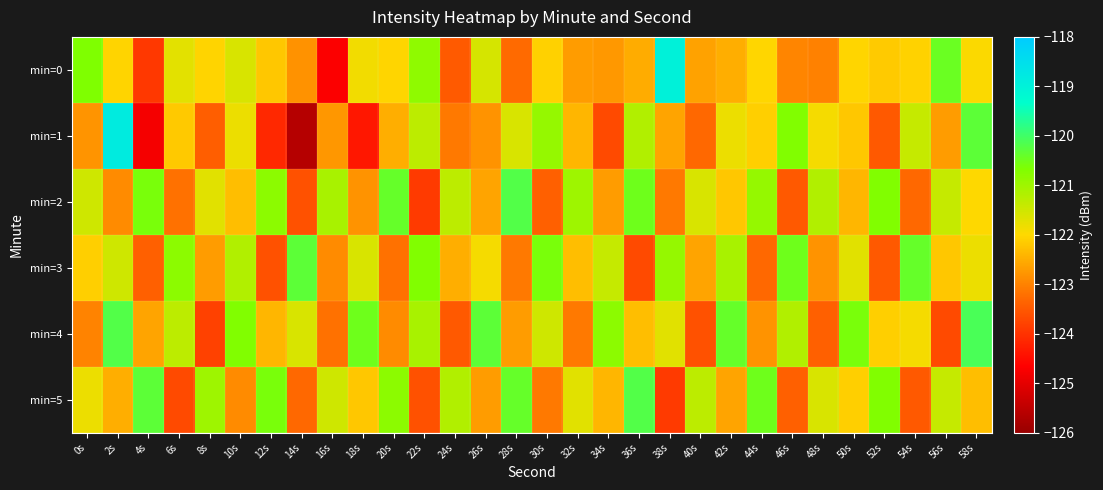

At which category is the sum across all series the highest?

2s